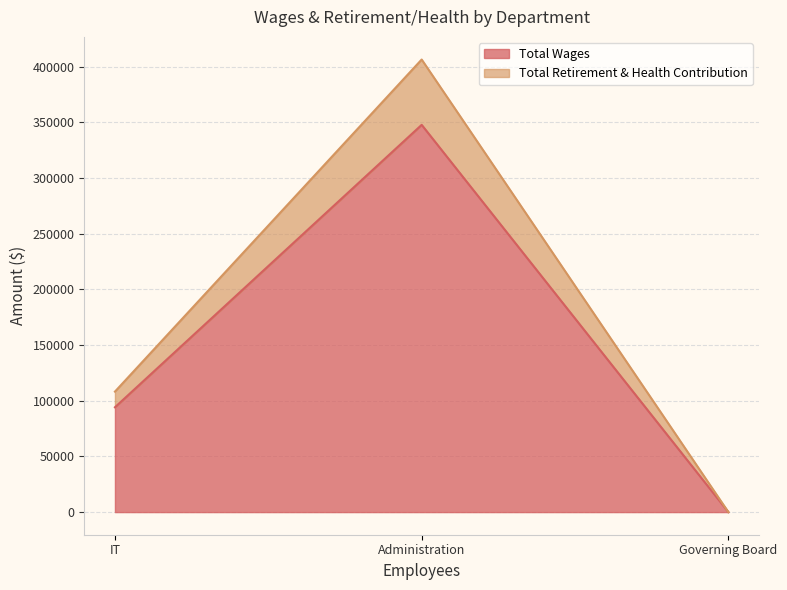

Reading left to right, what are all the values shown in this chart?

Total Wages: Administration=347676	IT=94113	Governing Board=0
Total Retirement & Health Contribution: Administration=58660	IT=14072	Governing Board=0